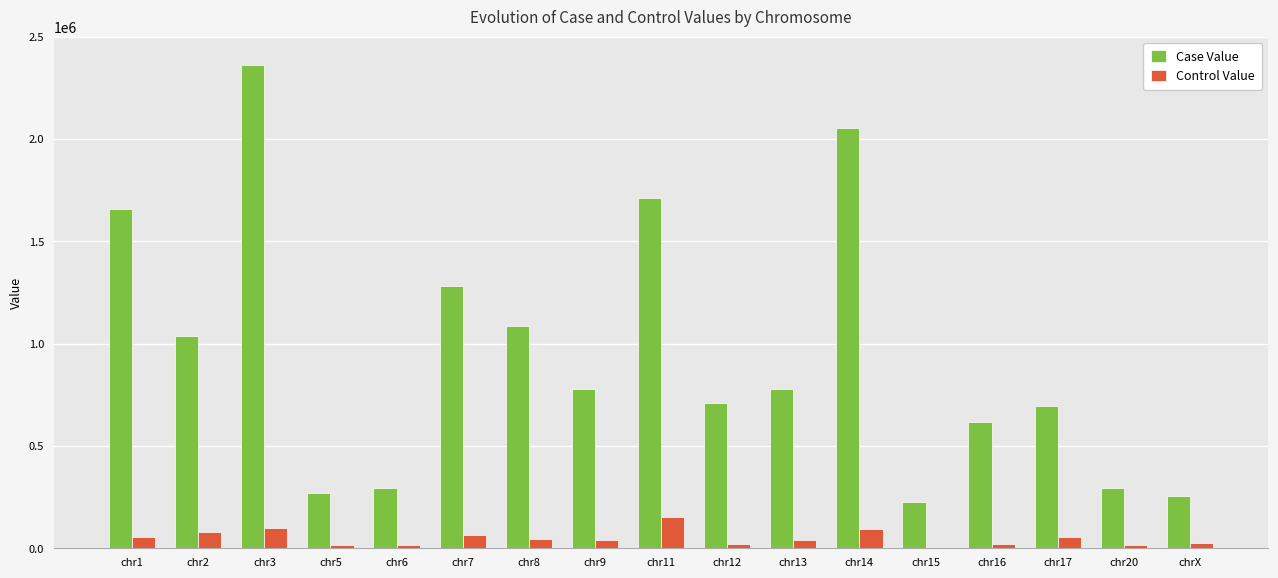

At which label does Case Value reach its peak?

chr3